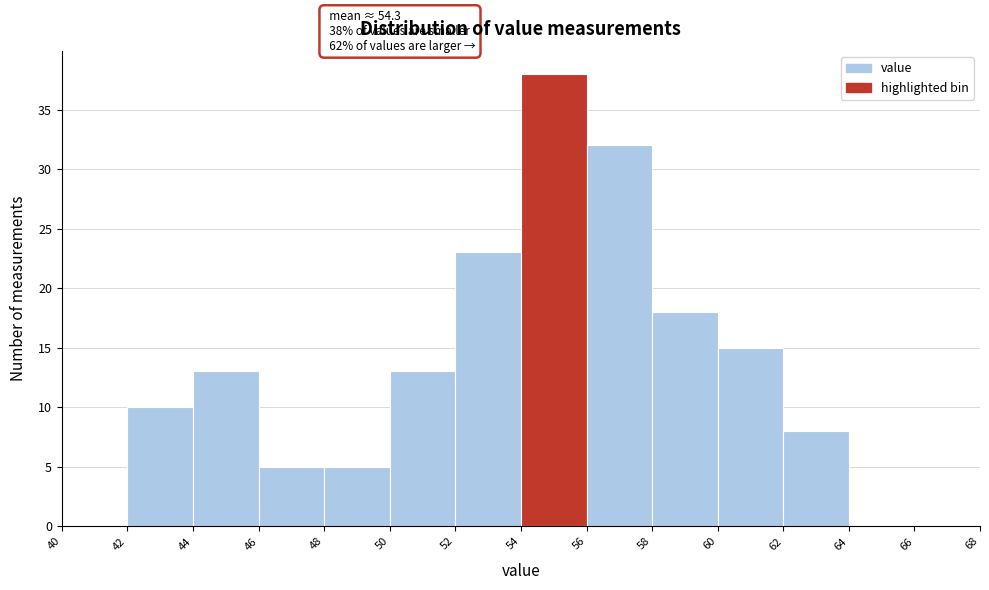

Which range on the x-axis has the tallest bar?

54 to 56